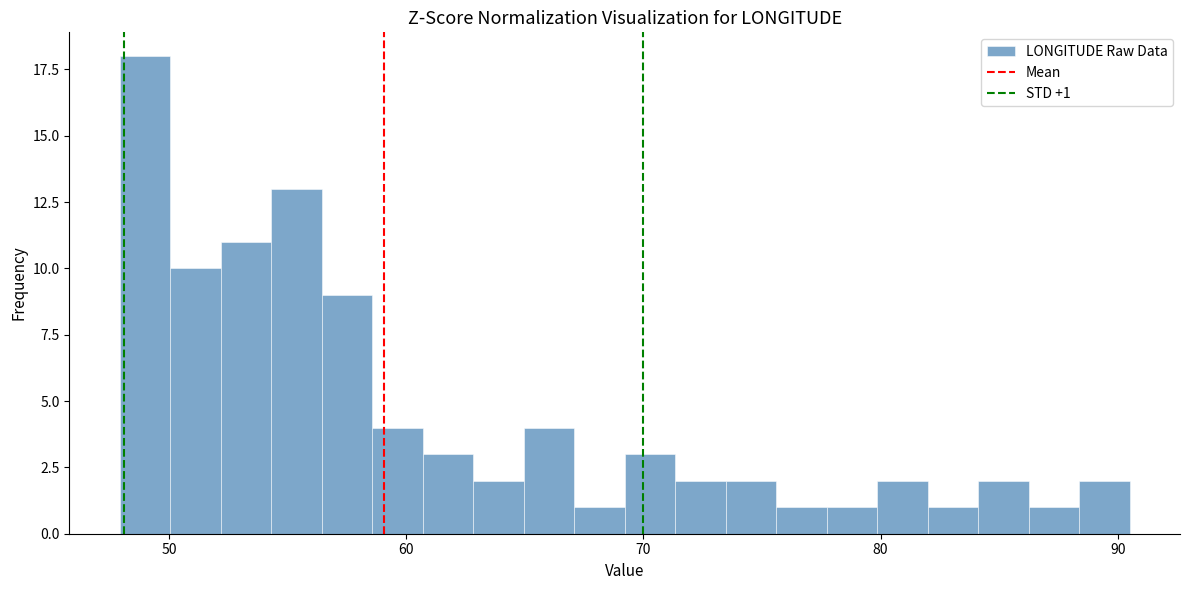

Around what value on the x-axis is the tallest bar? Give the approximate position of its centre, as read against the axis.

49